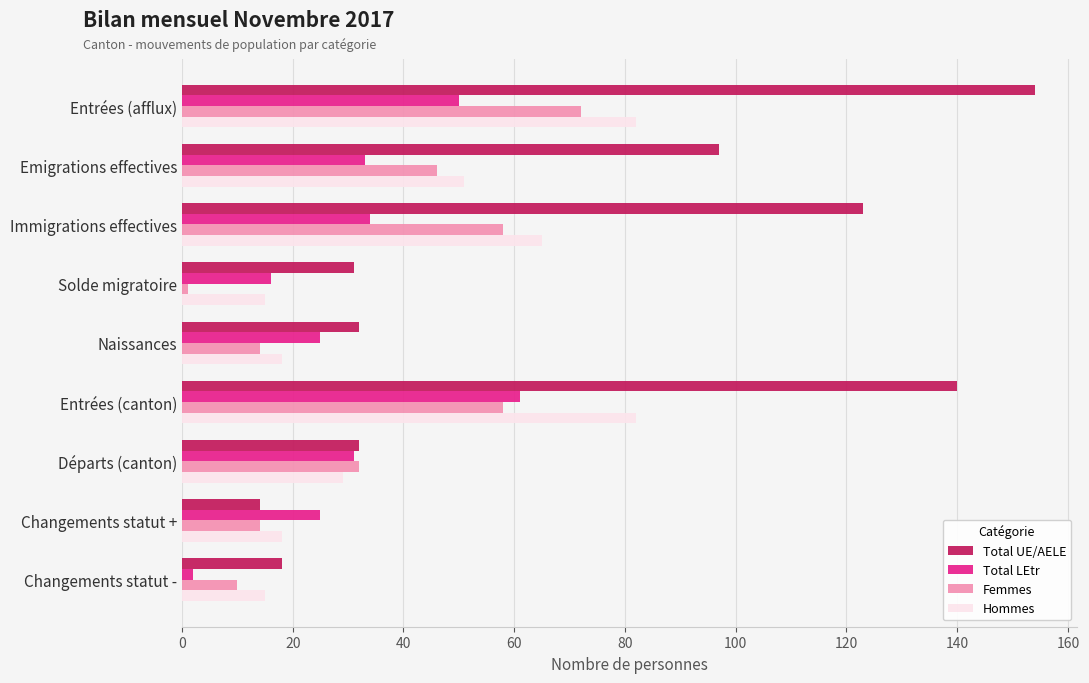

What is the total value across all series at Départs (canton)?

124